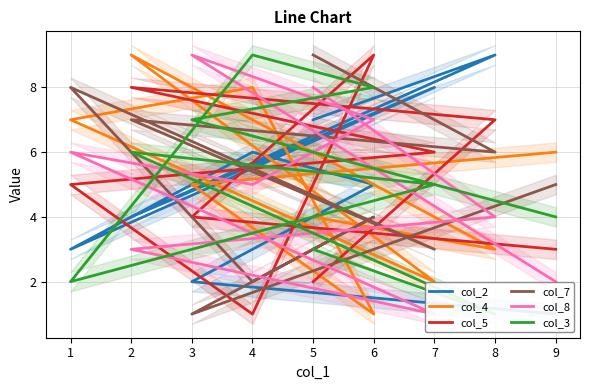

Is it true that col_7 equals 9 at 9?

False